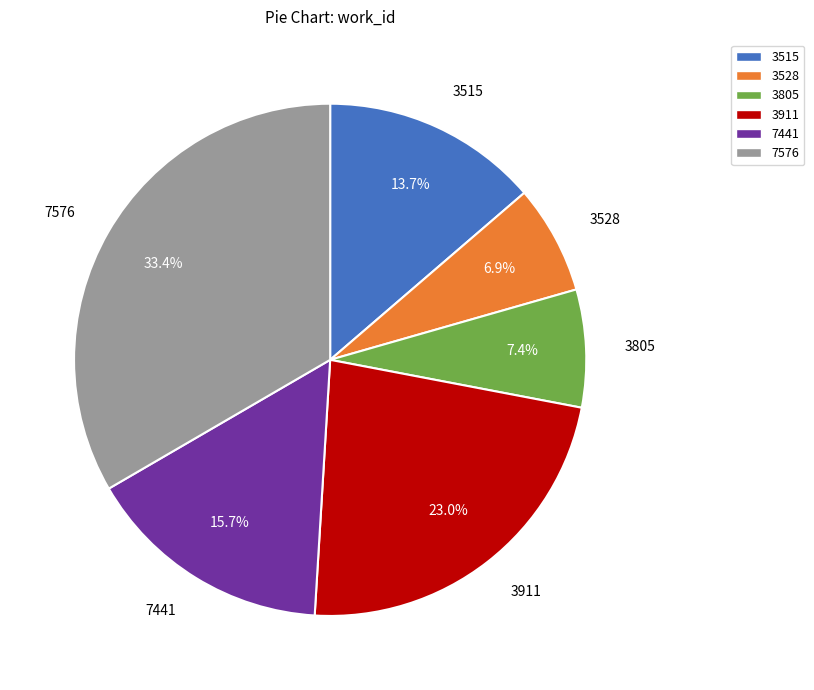

How many segments does this pie chart have?

6